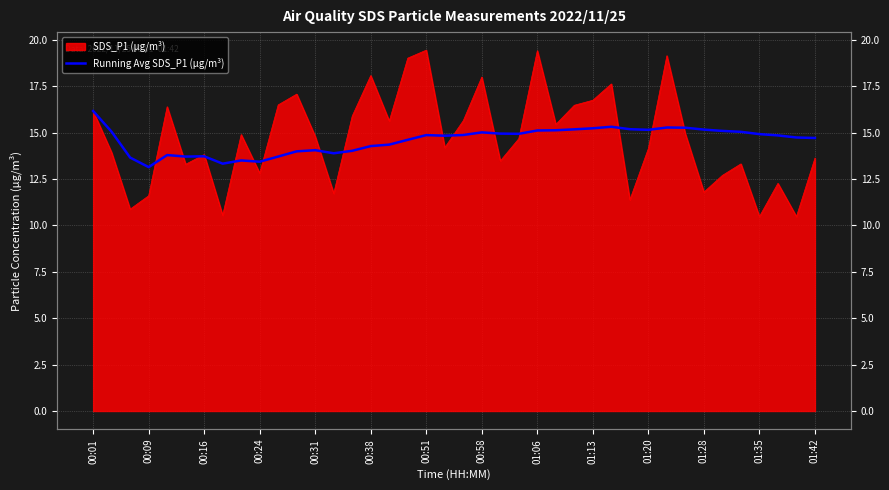

What position from the right is 14?

26